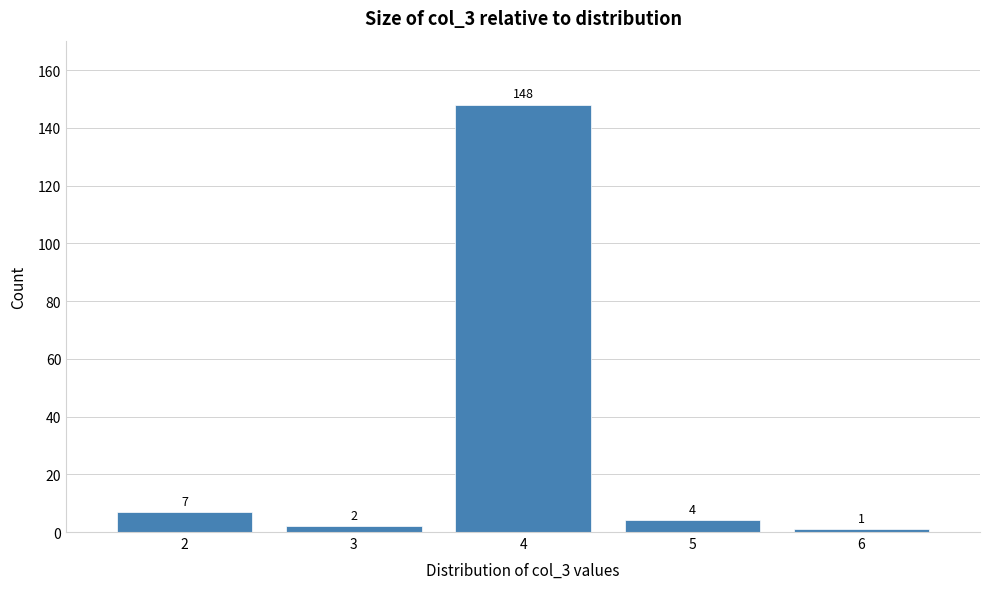

Reading left to right, extract all data points from this chart.

2=7	3=2	4=148	5=4	6=1